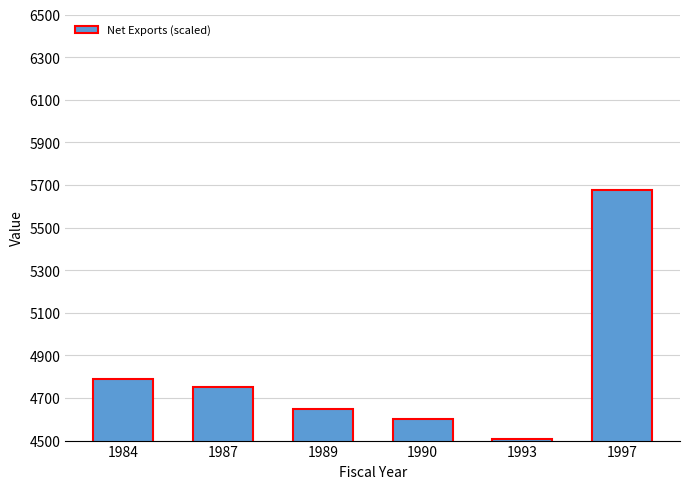

Does the chart contain any negative values?

No